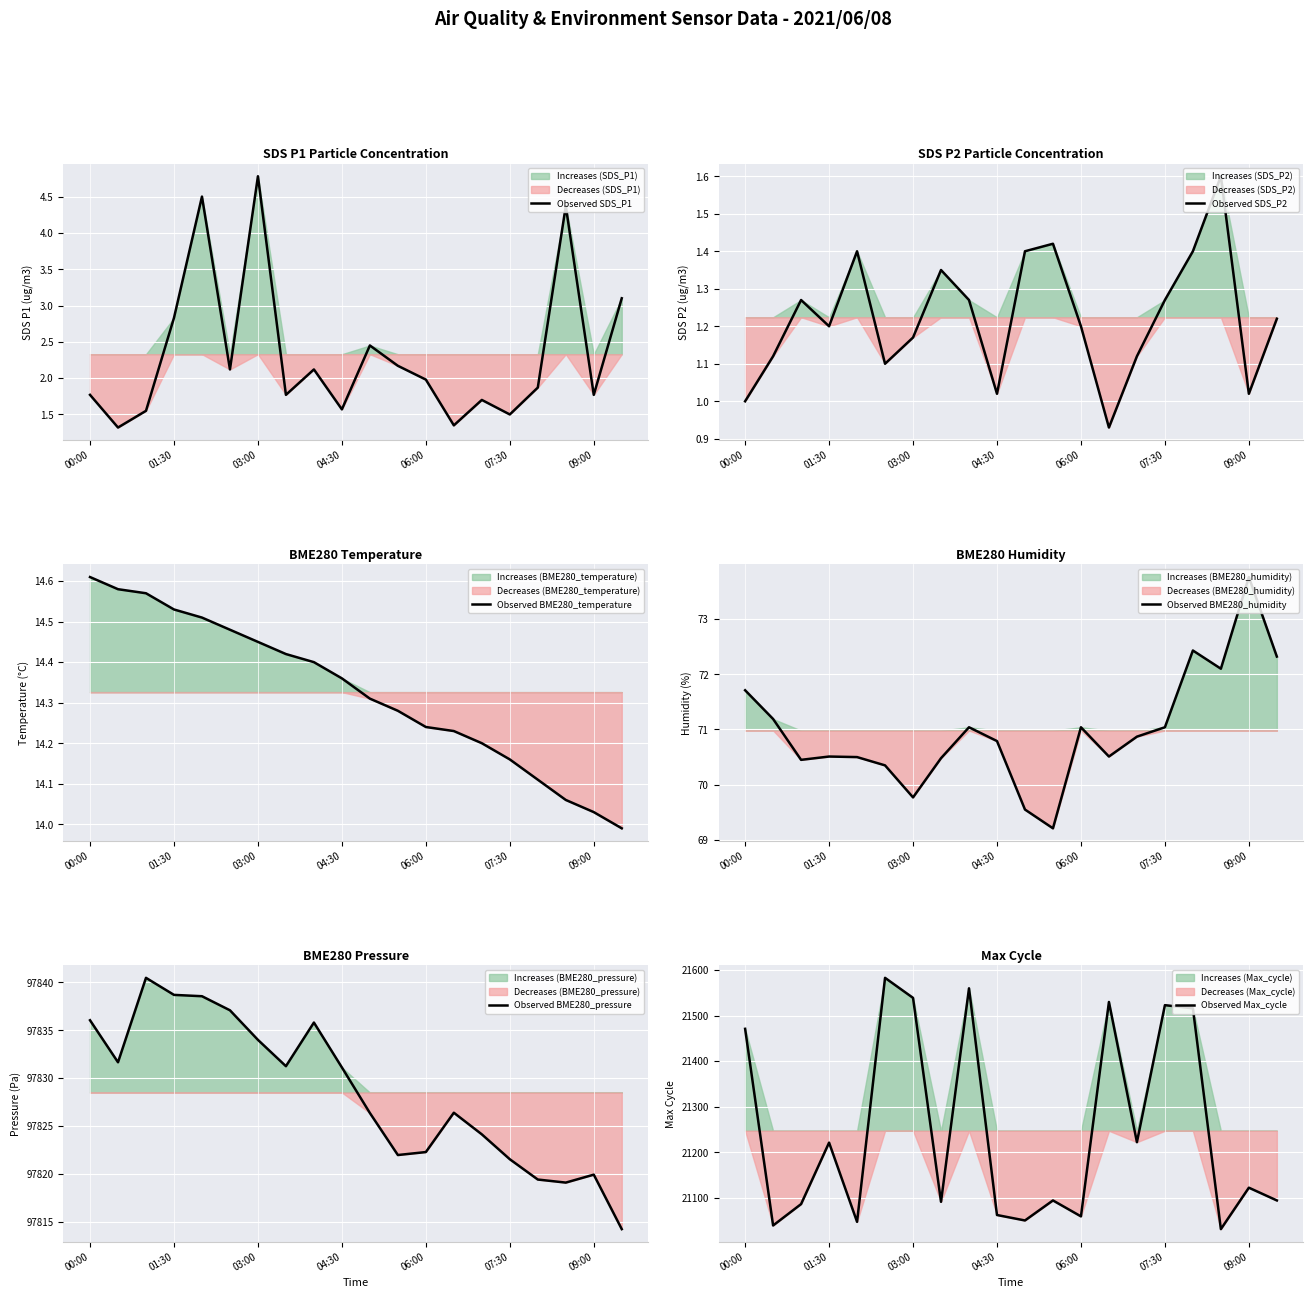

Does the chart display data point markers on the line(s)?

No